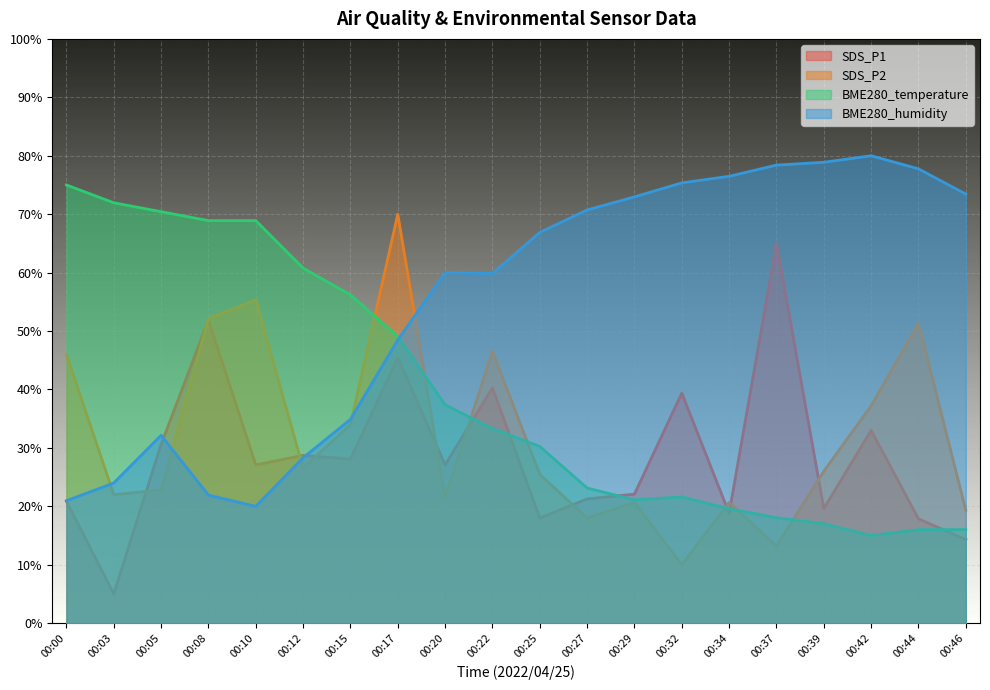

How many data points does each series have?

20